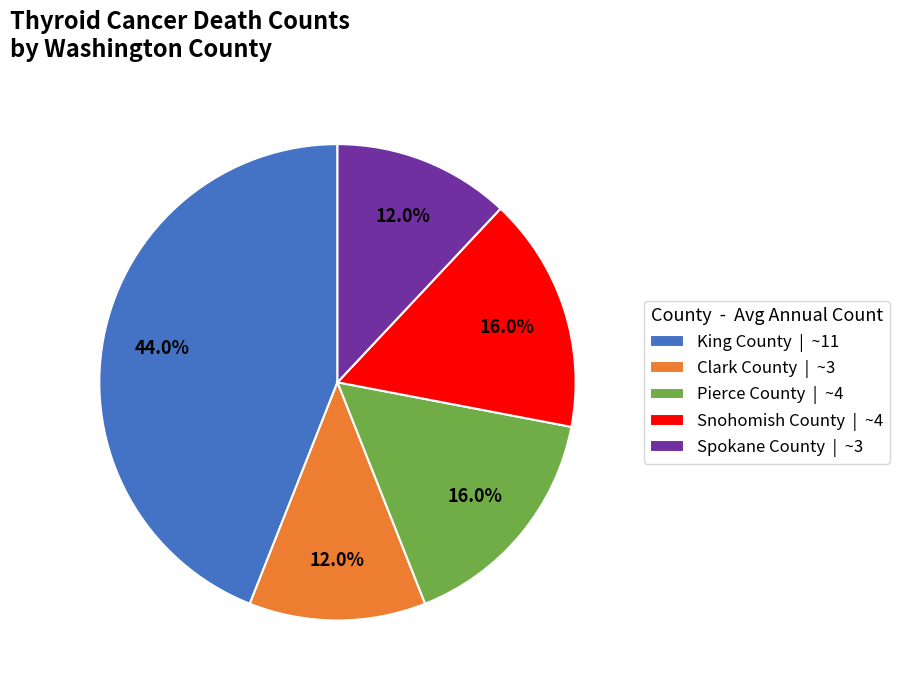

To the nearest percent, what portion does King County represent?

44%